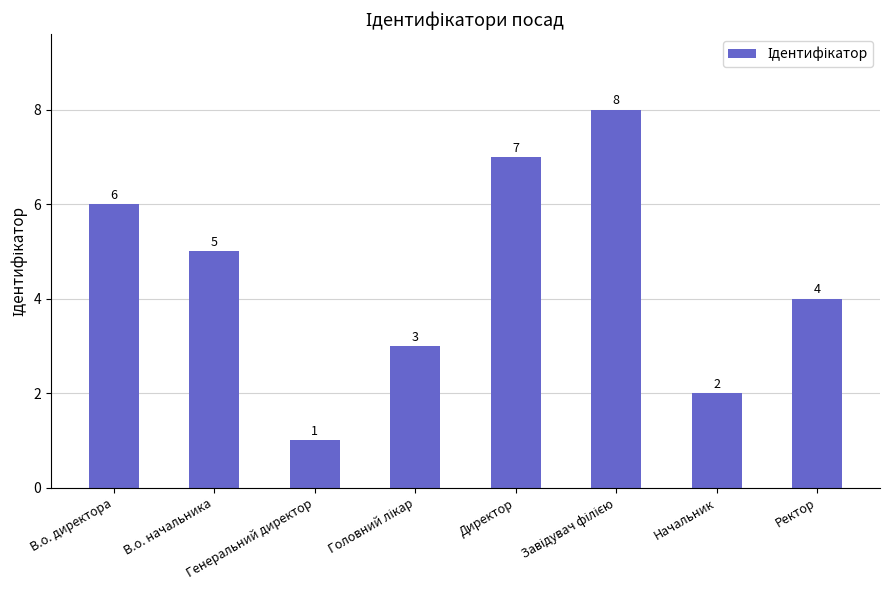

What is the maximum value shown in the chart?

8